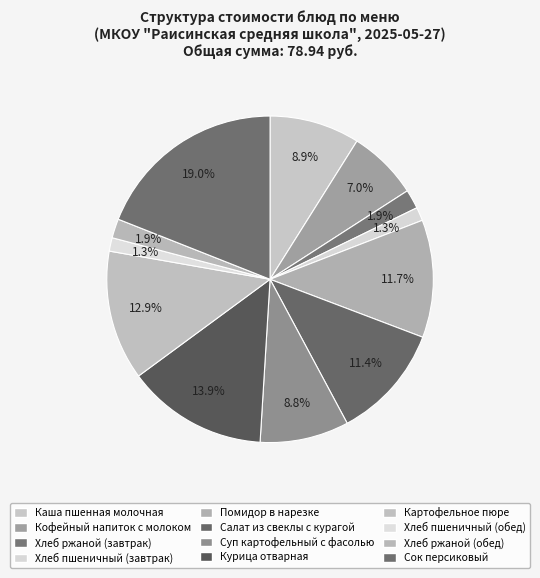

To the nearest percent, what percentage of the pie is Картофельное пюре?

13%